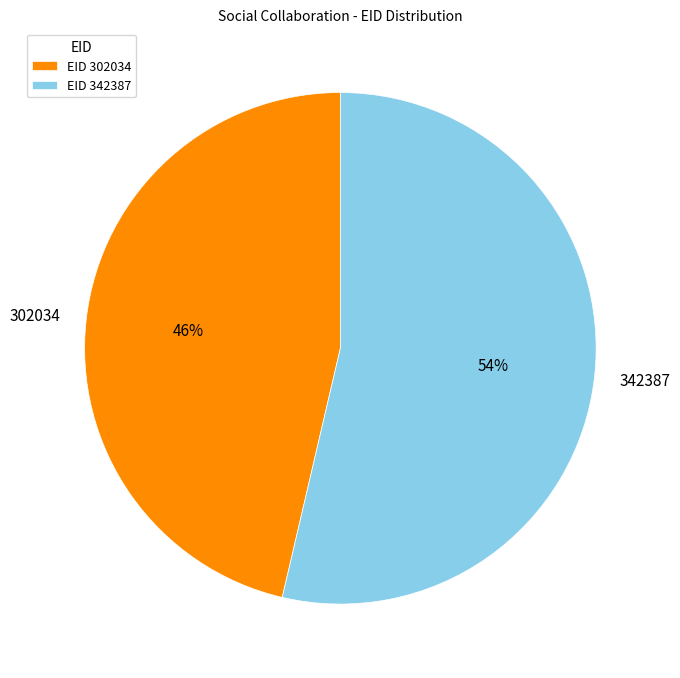

Approximately how many times larger is the value at 302034 compared to 342387?

0.9